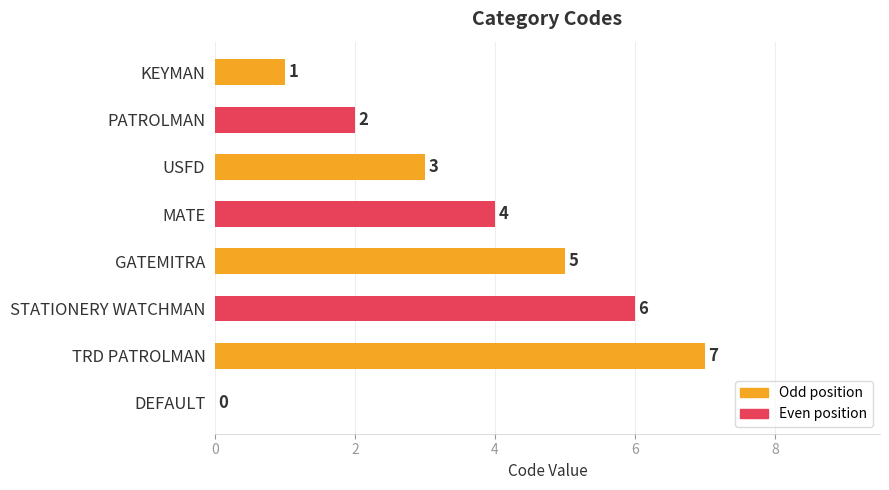

How many distinct data groups are displayed?

1